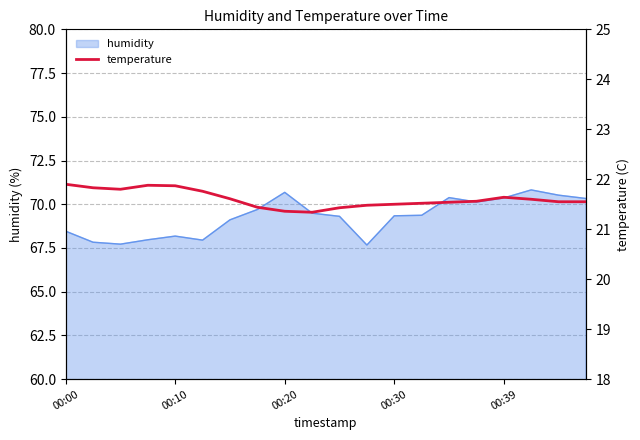

How many lines are shown in the chart?

1